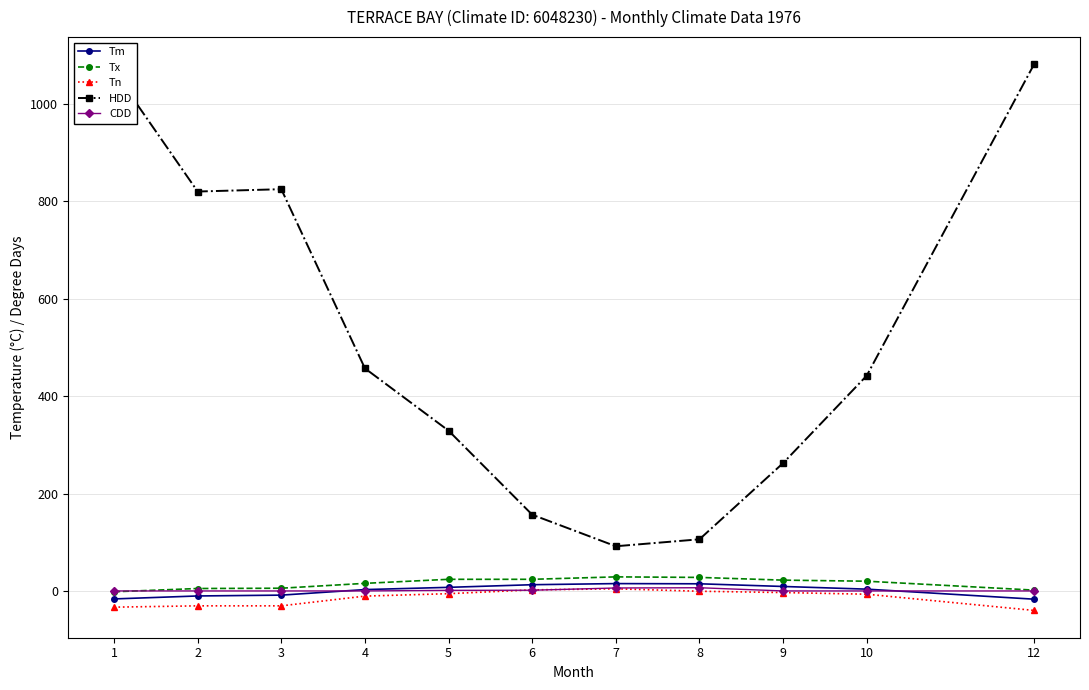

What is the approximate value of Tm at 1?

-16.4